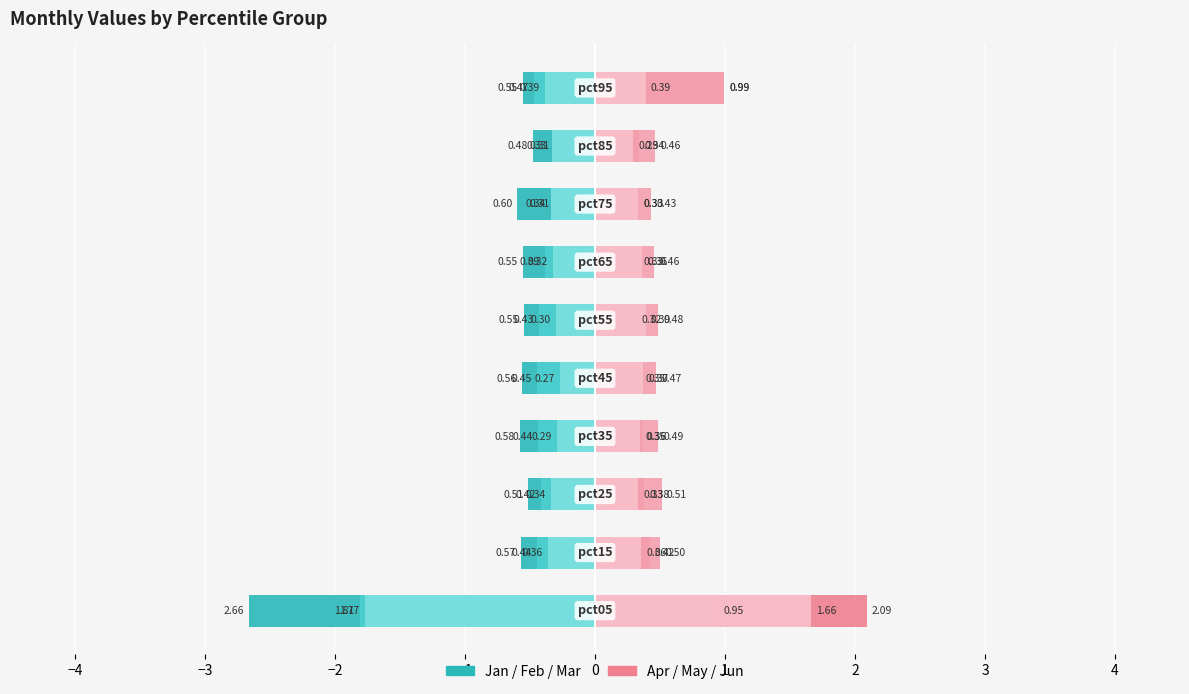

The Mar series shows -0.4 at −1. True or false?

False